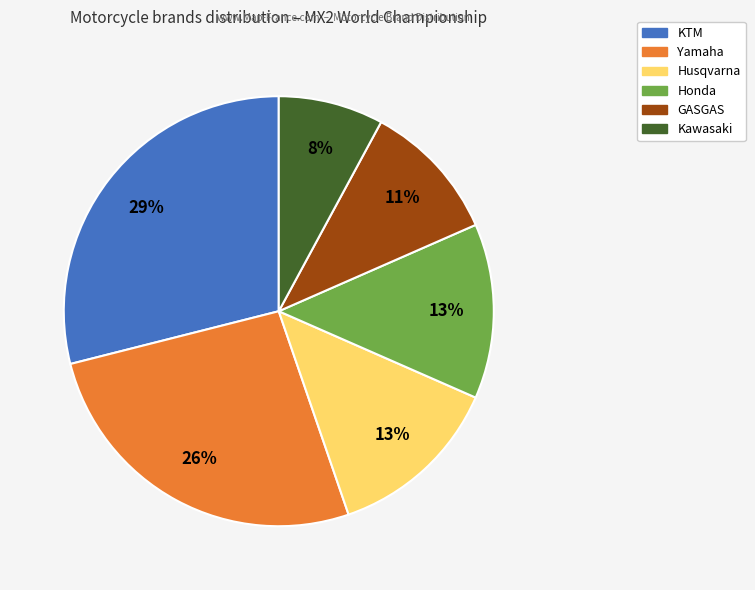

Count the number of slices in the pie.

6